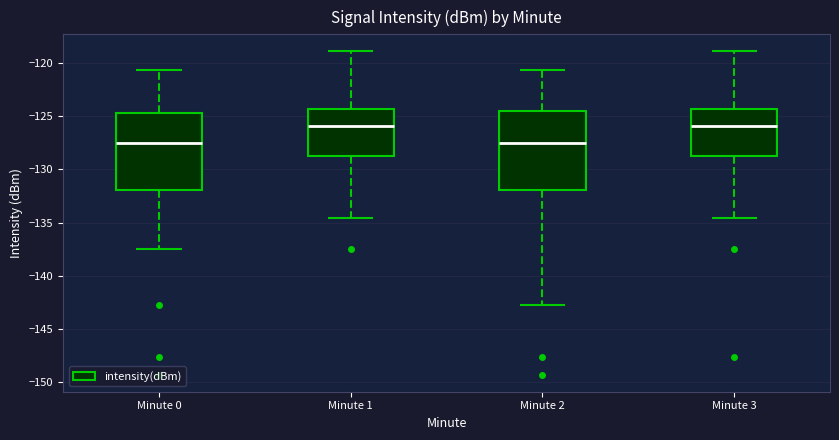

Where is the lower edge of the box for Minute 3 on the y-axis? The values are not printed on the chart, so give them approximately, as read against the axis.

-129.0